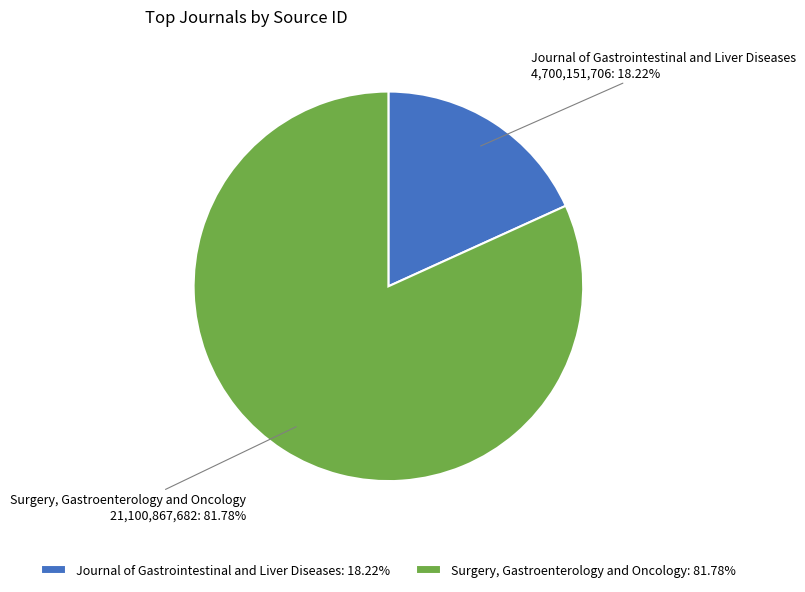

How much of the chart is everything except Journal of Gastrointestinal and Liver Diseases?

81.8%